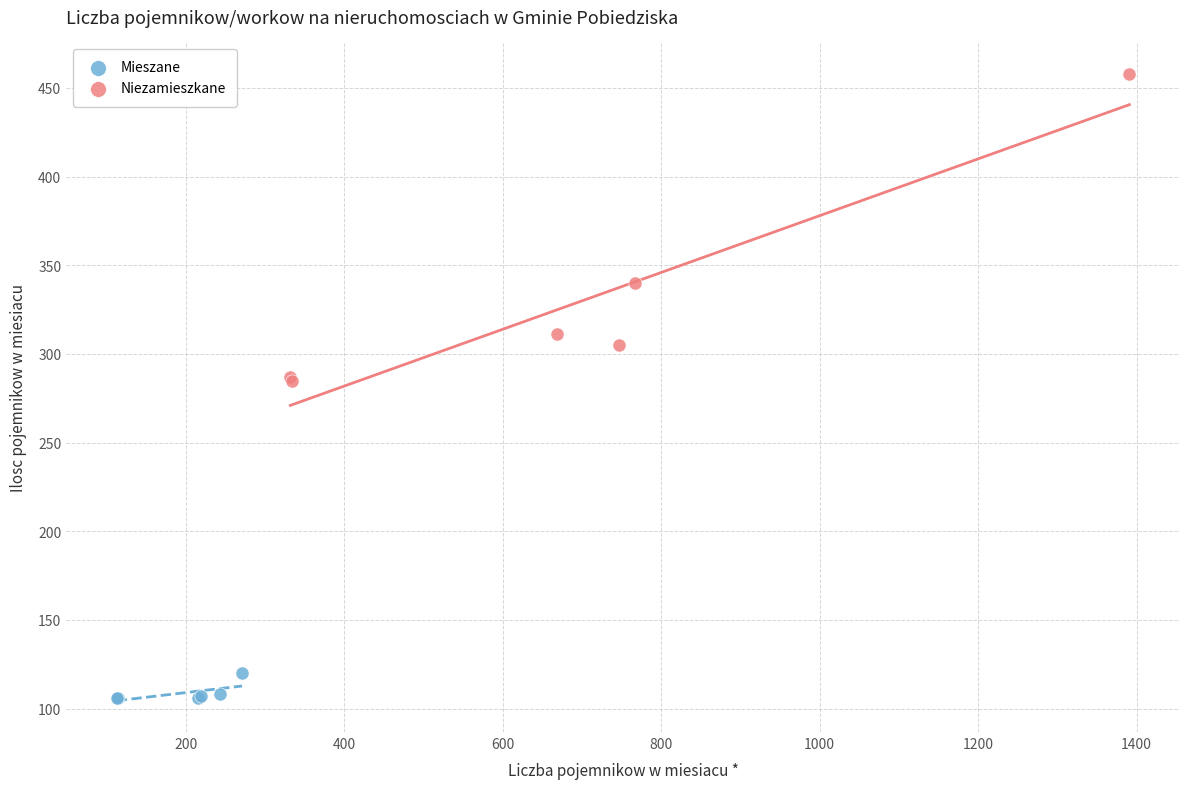

Which series contains the highest Y value?

Niezamieszkane